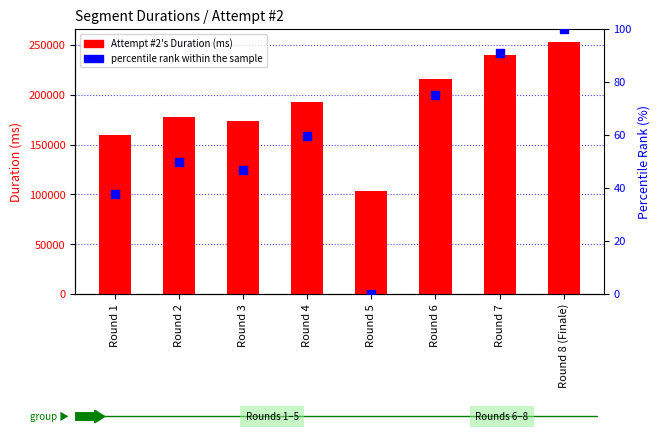

Which series has the widest spread of Y values?

Attempt #2's Duration (ms)